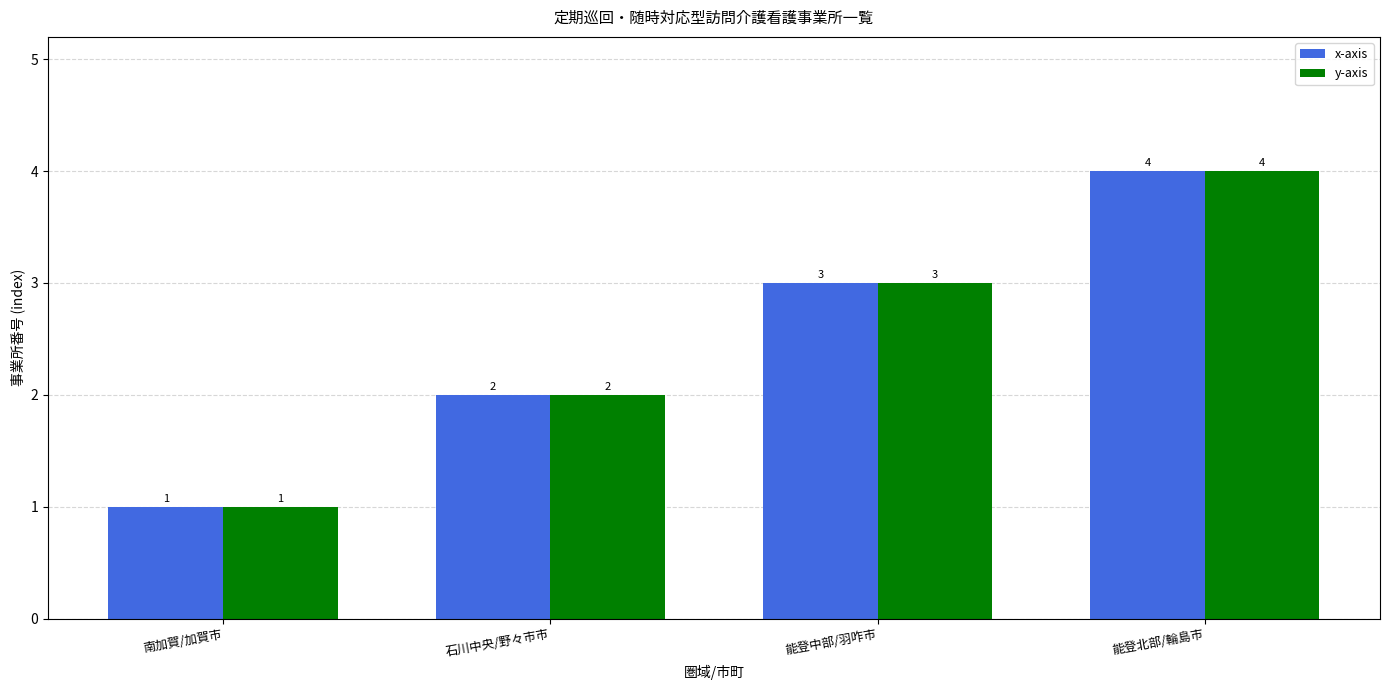

How many series are shown in this chart?

2